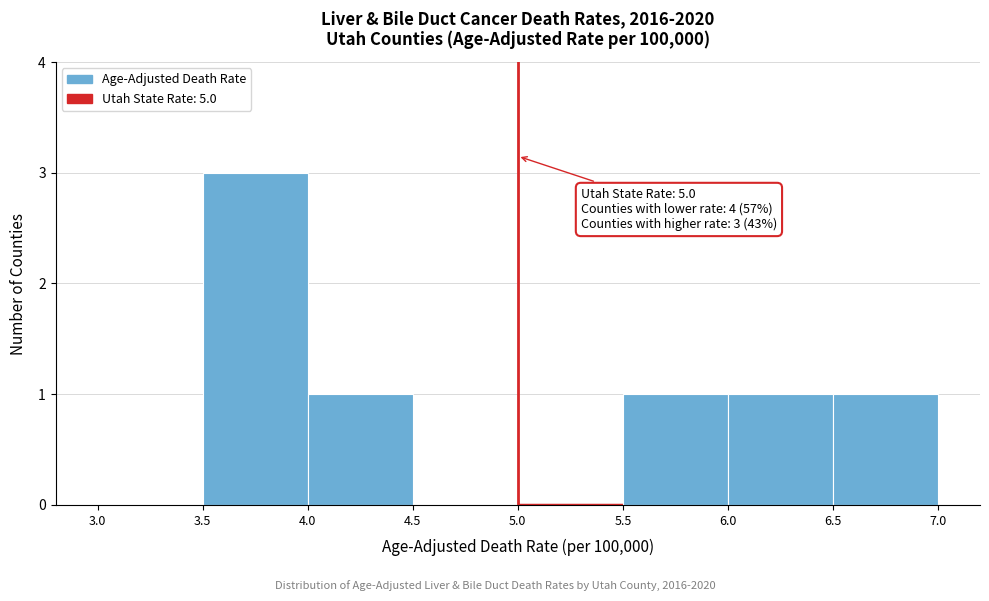

Over which range of the x-axis is the bar tallest?

3.5 to 4.0